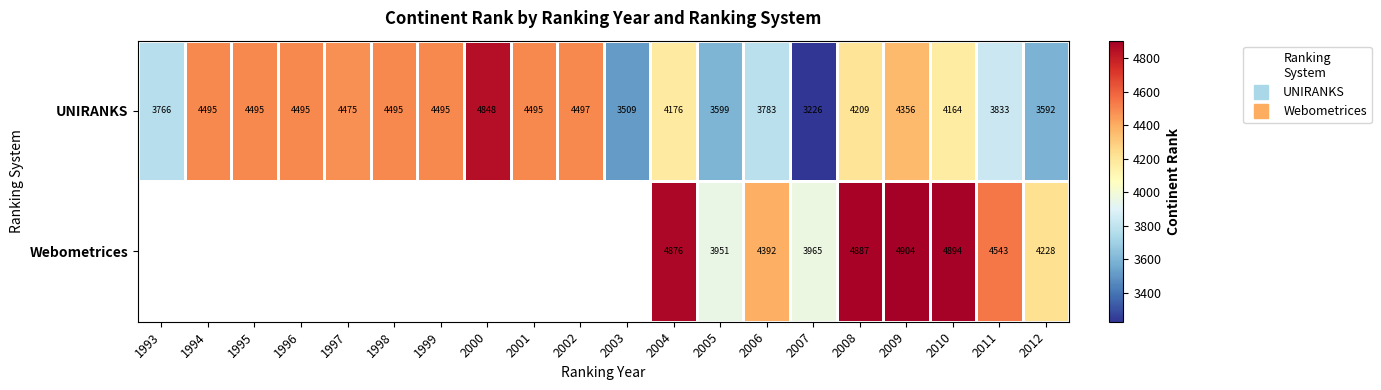

What is the sum of the UNIRANKS values at 2008 and 1997?

8684.0